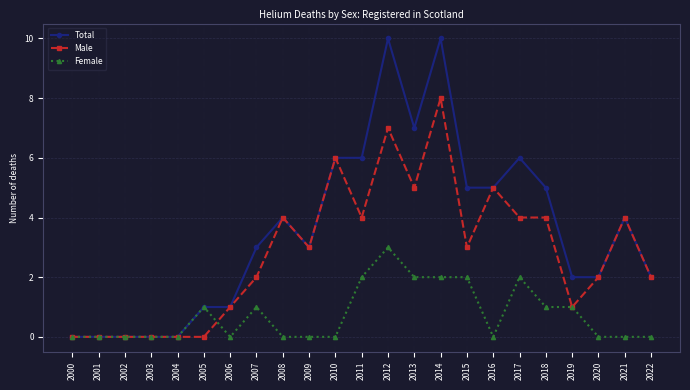

Which series has the largest total across all categories?

Total